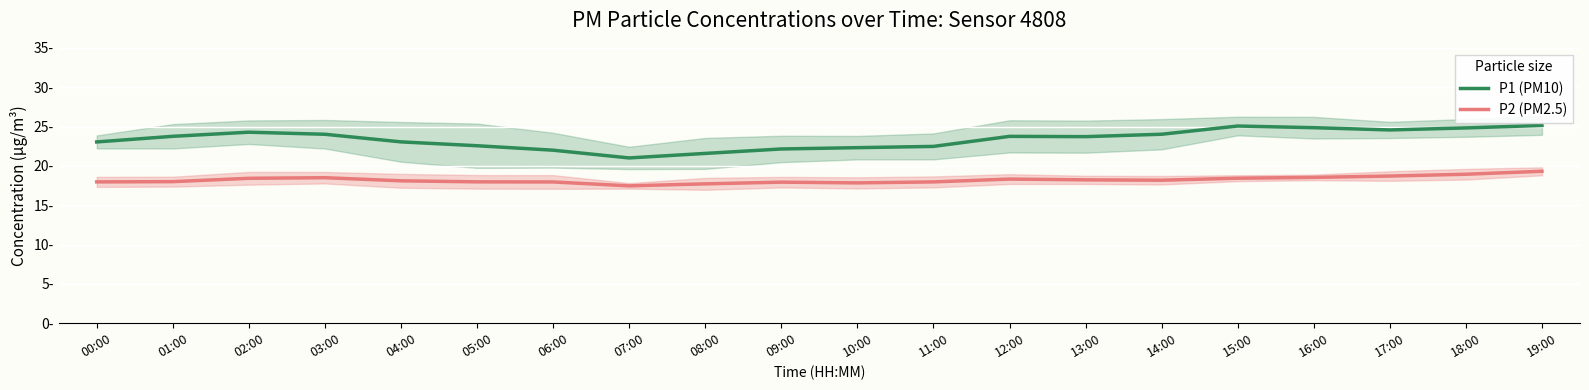

How many distinct data groups are displayed?

2